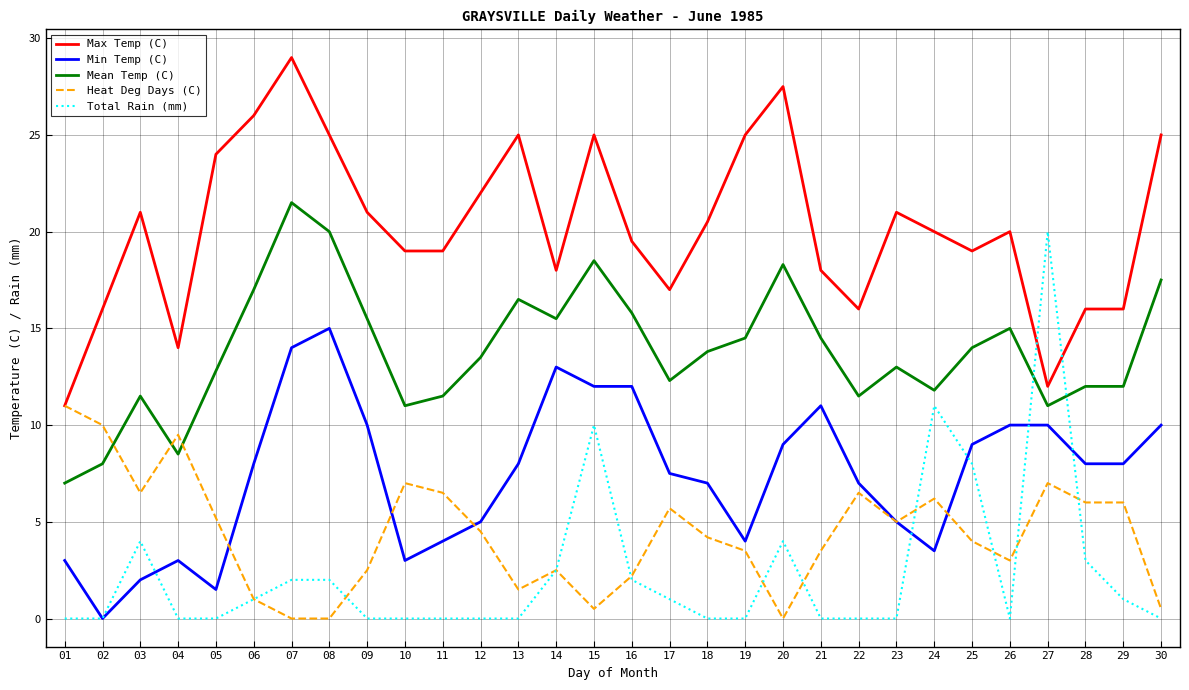

Between which two adjacent categories do Mean Temp (C) and Heat Deg Days (C) first intersect?

02 and 03